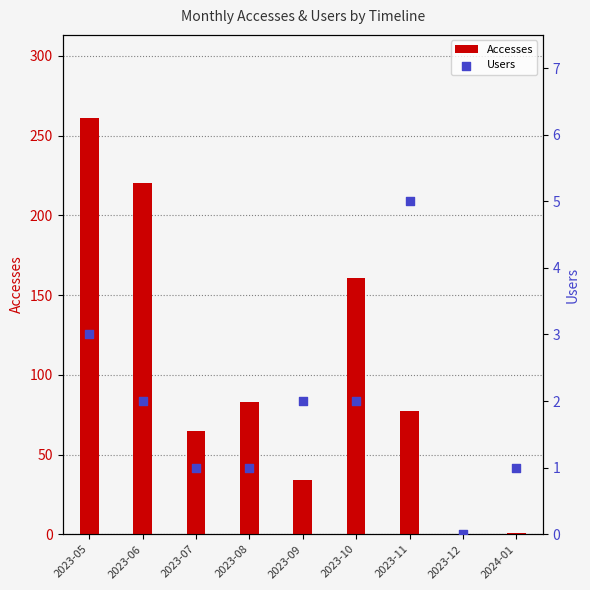

Which series contains the highest Y value?

Accesses